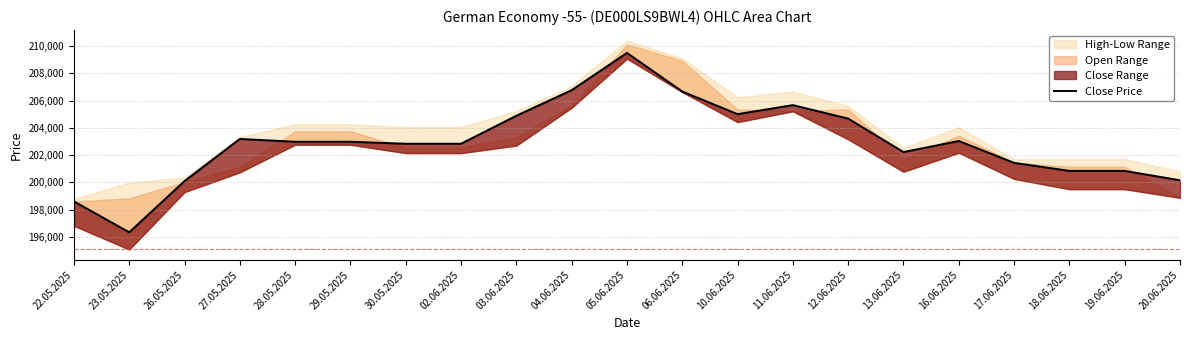

What is the change in value from 29.05.2025 to 12.06.2025?

+1694